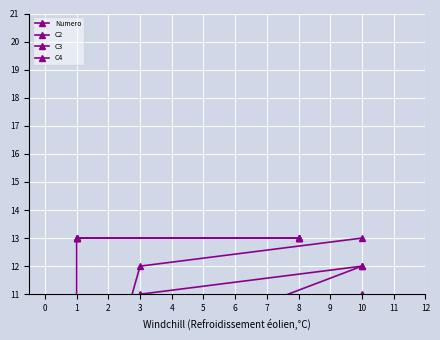

What is the value of the C2 point at the 6th from the left?

8